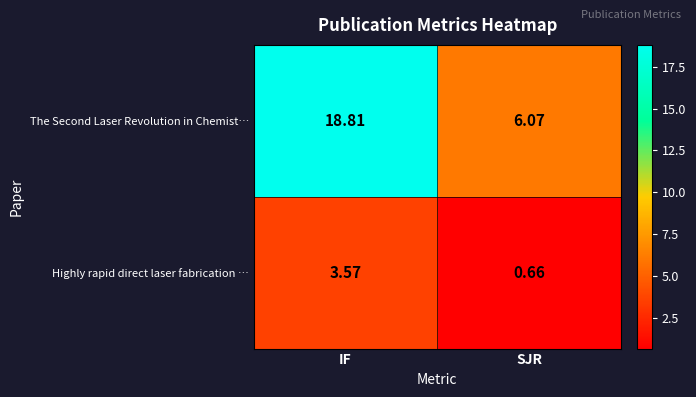

Where does the Highly rapid direct laser fabrication … series first go above 3?

IF